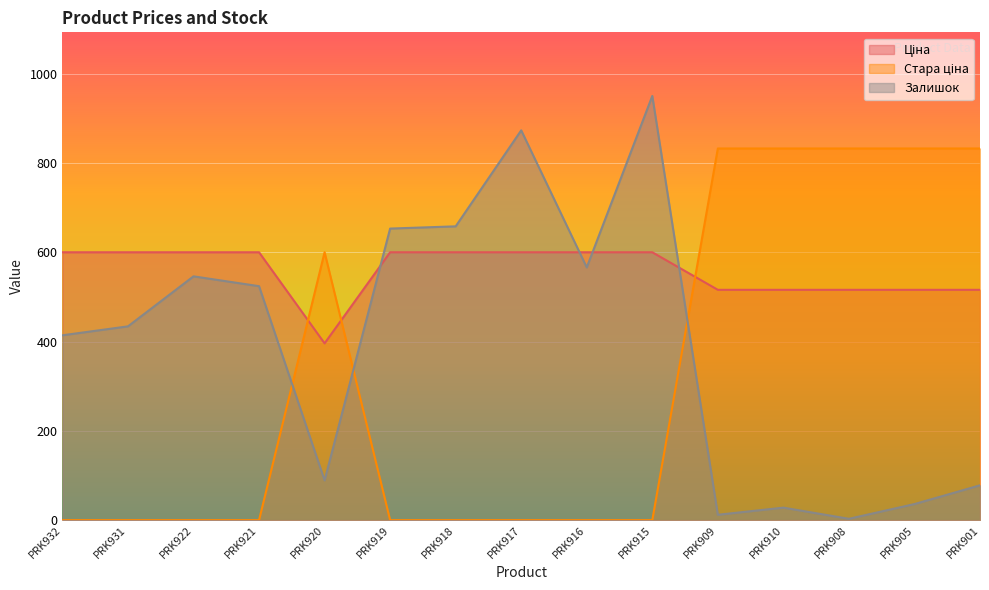

Is it true that Залишок equals 89.0 at PRK920?

True